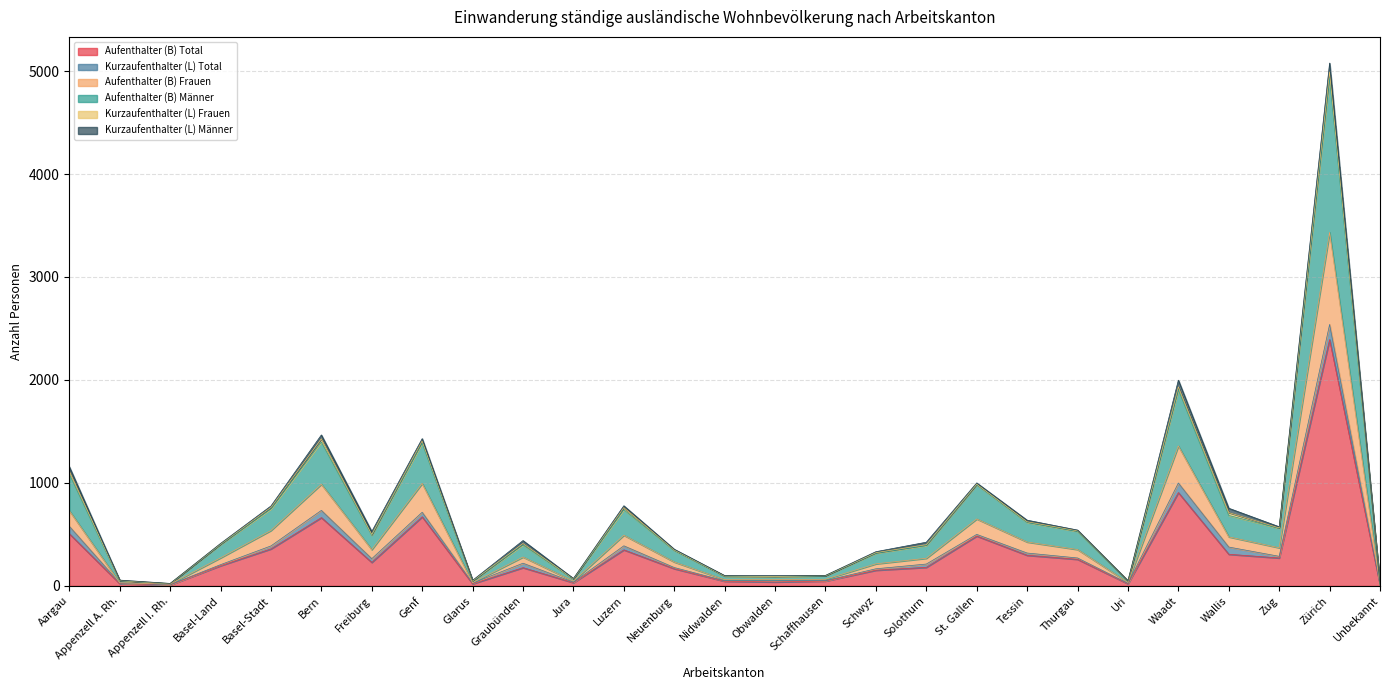

What is the greatest value displayed?

4931